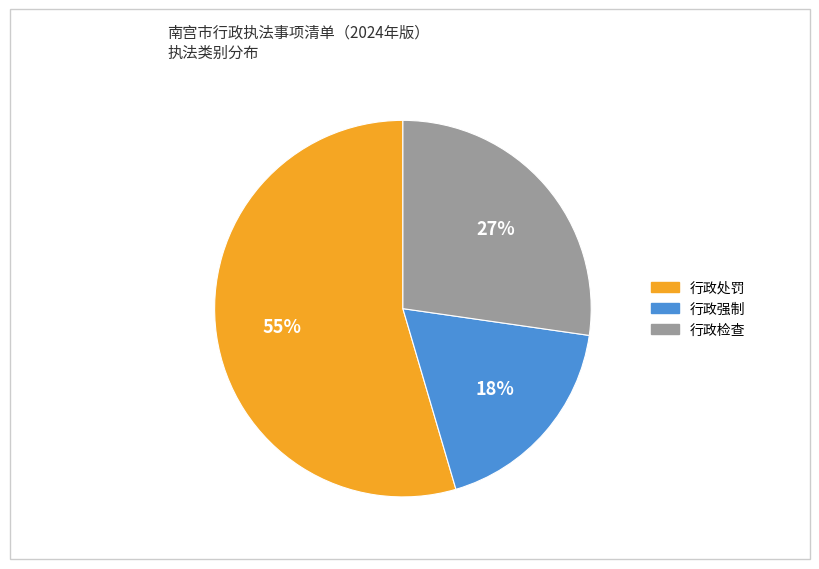

Between 行政强制 and 行政处罚, which is larger?

行政处罚